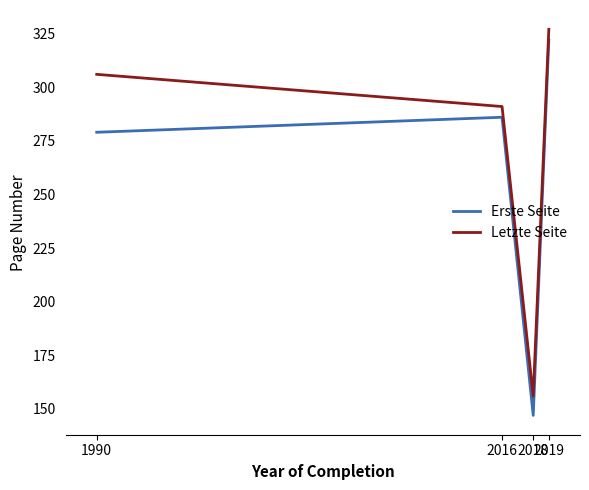

True or false: Erste Seite and Letzte Seite cross at least once.

False